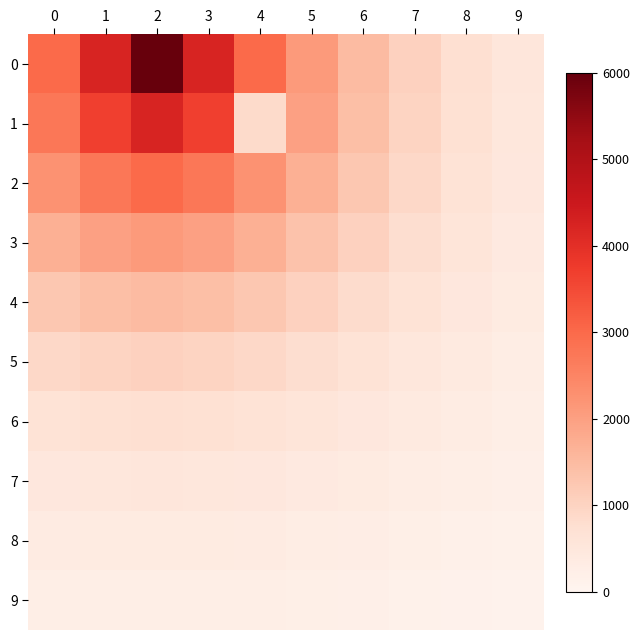

Which label corresponds to the smallest value in the chart?

9